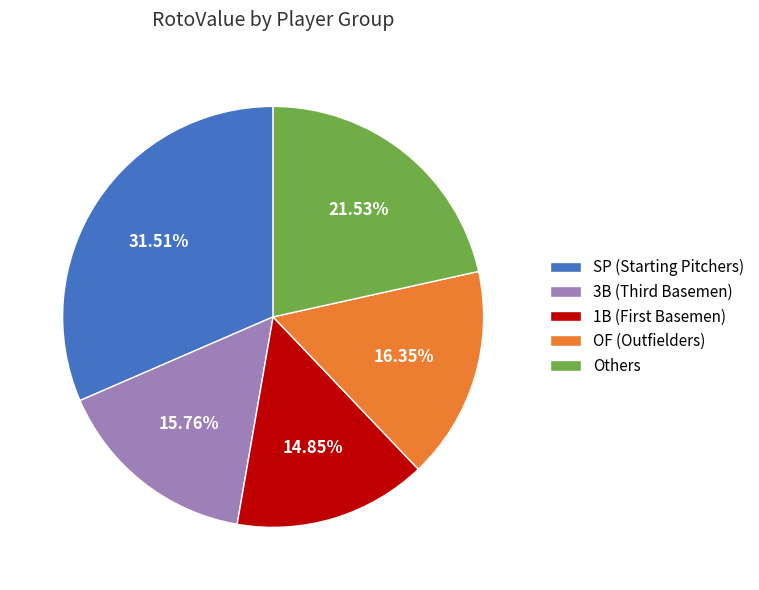

What is the ratio of the value at Others to the value at SP (Starting Pitchers)?

0.7